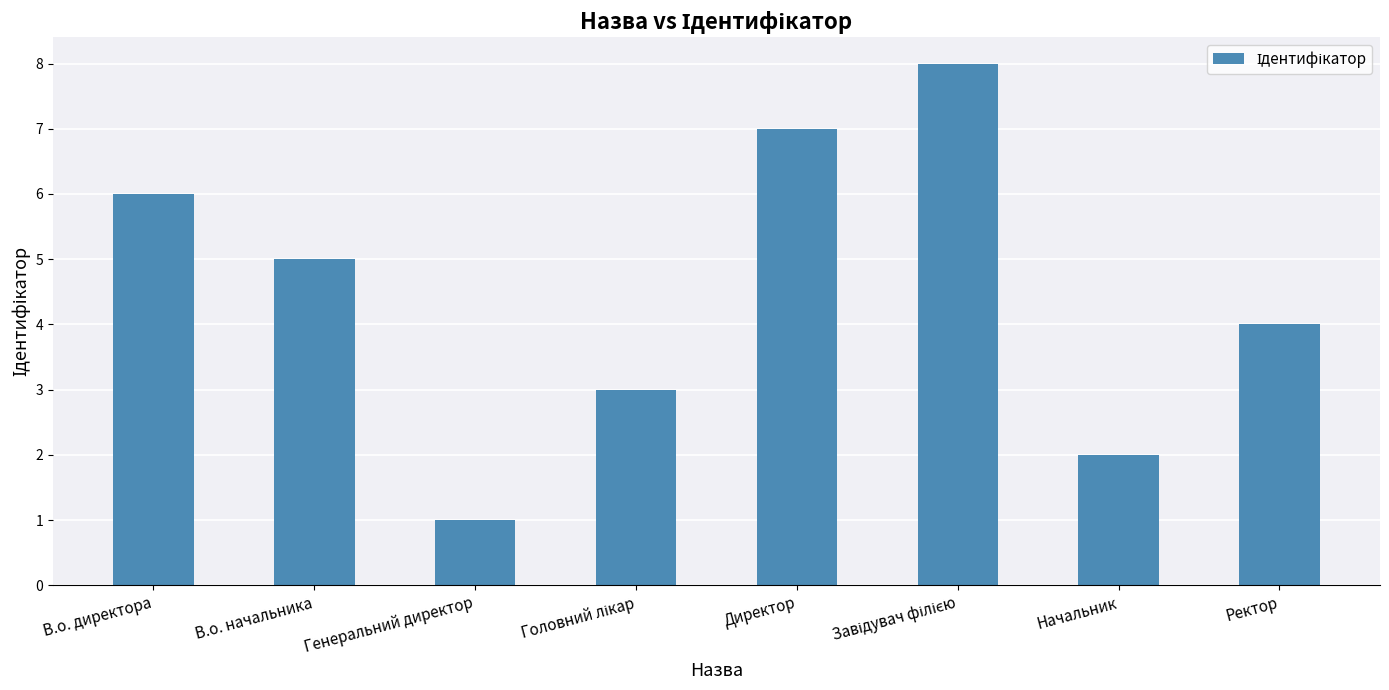

What is the greatest value displayed?

8